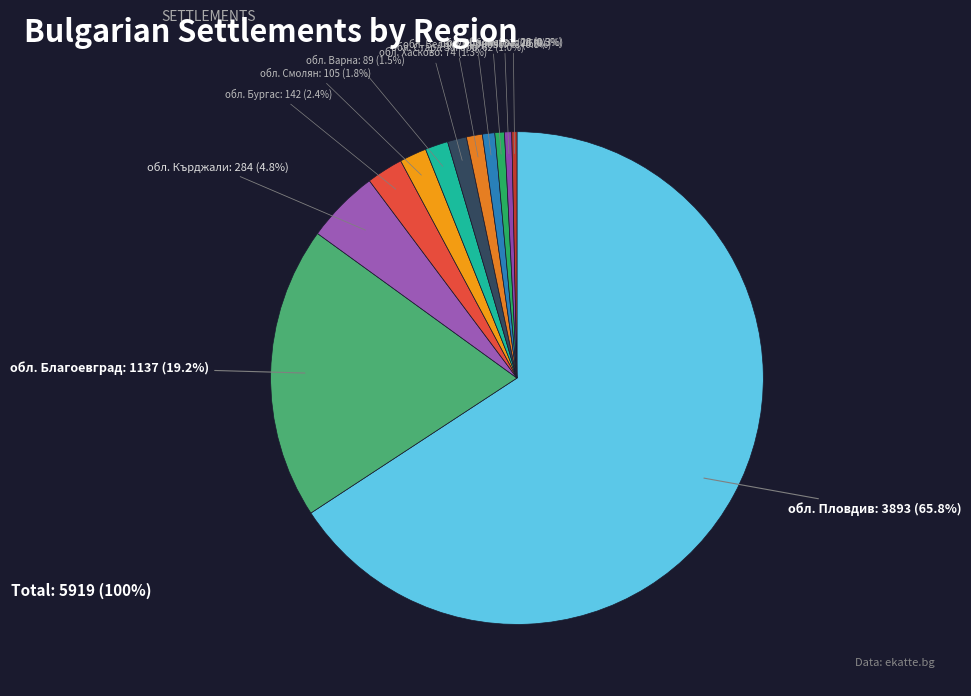

Which has a higher value, обл. Благоевград or обл. Силистра?

обл. Благоевград